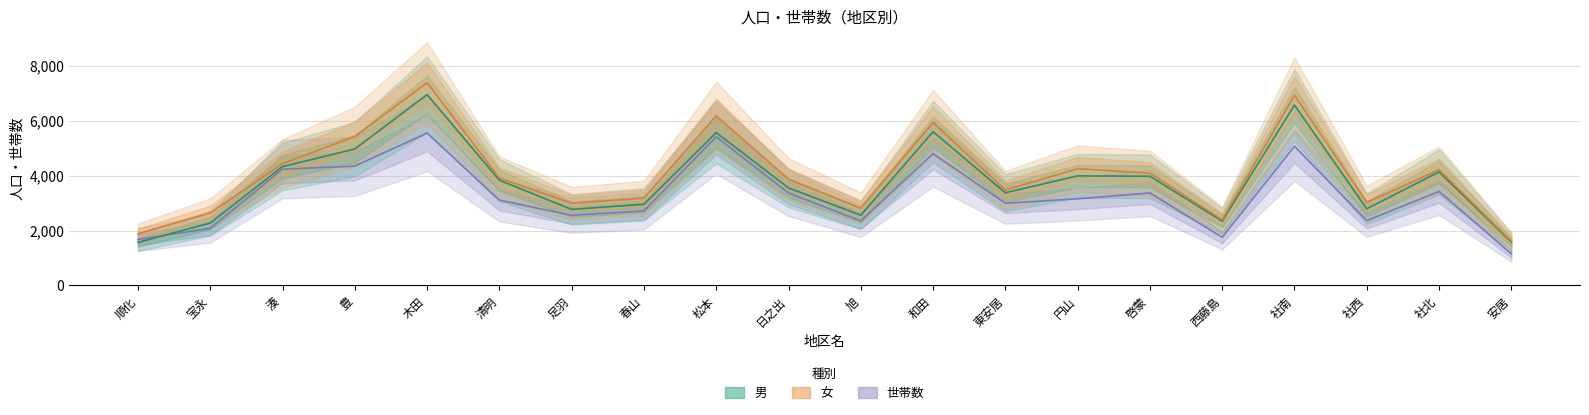

Where is 女 nearest to the value 4504?

湊